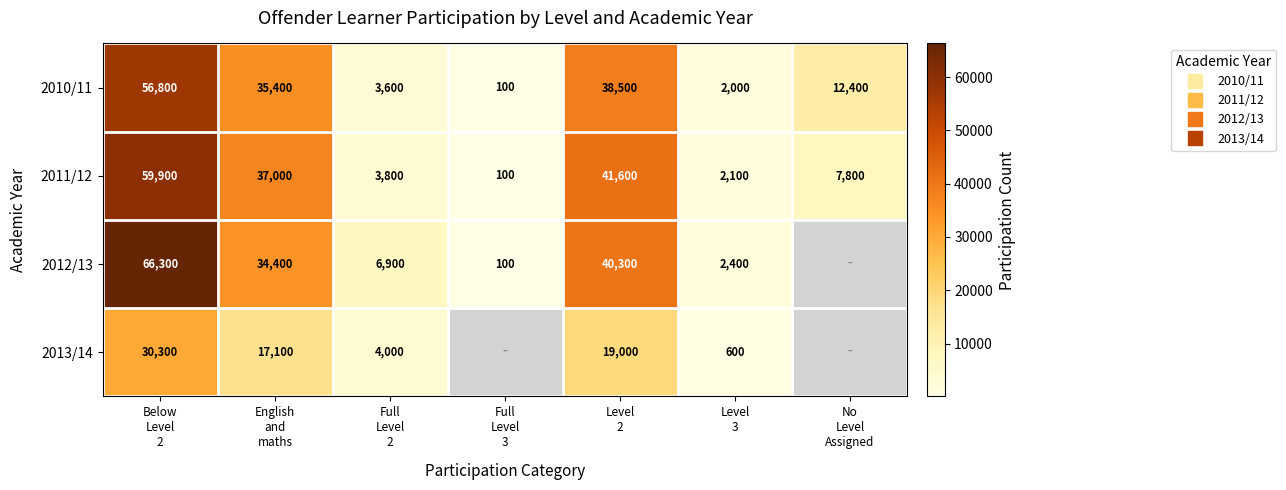

Between Level 3 and No Level Assigned, which series saw the biggest shift?

2010/11